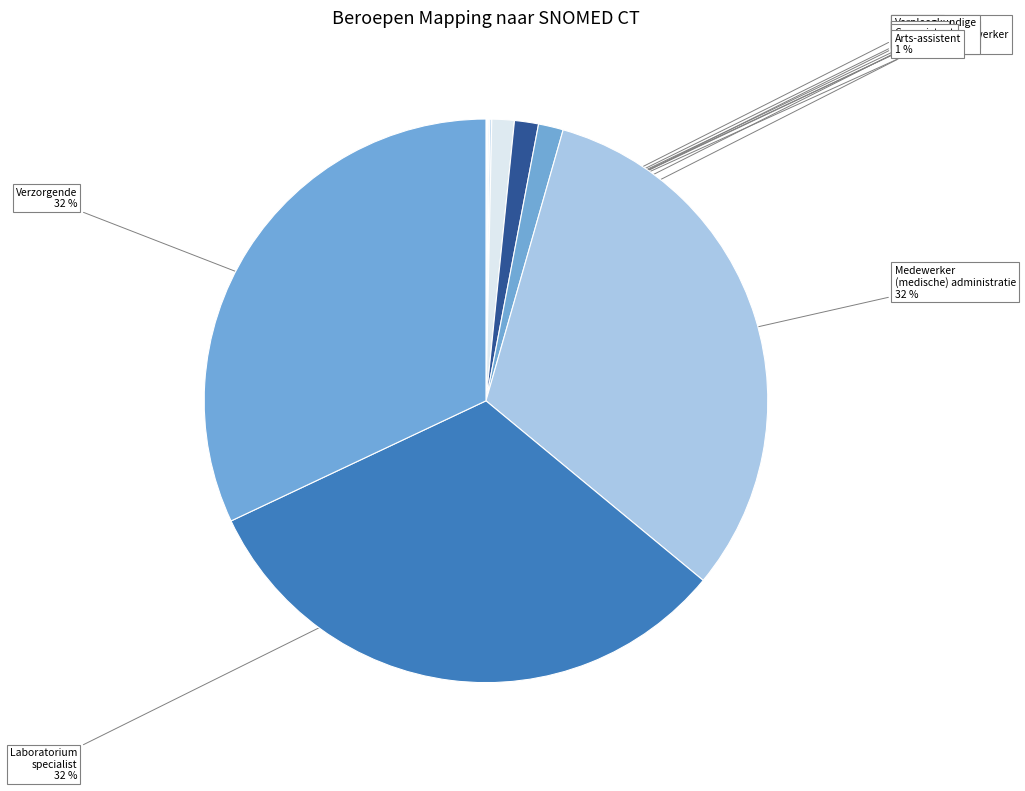

To the nearest percent, what is the difference between the Apotheker and Verzorgende slice percentages?

31%